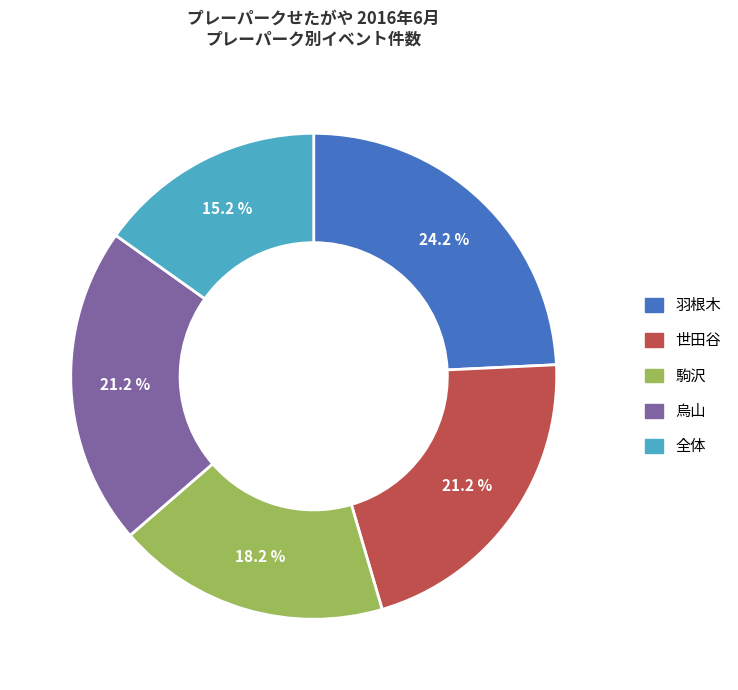

Which category has the biggest portion of the pie?

羽根木